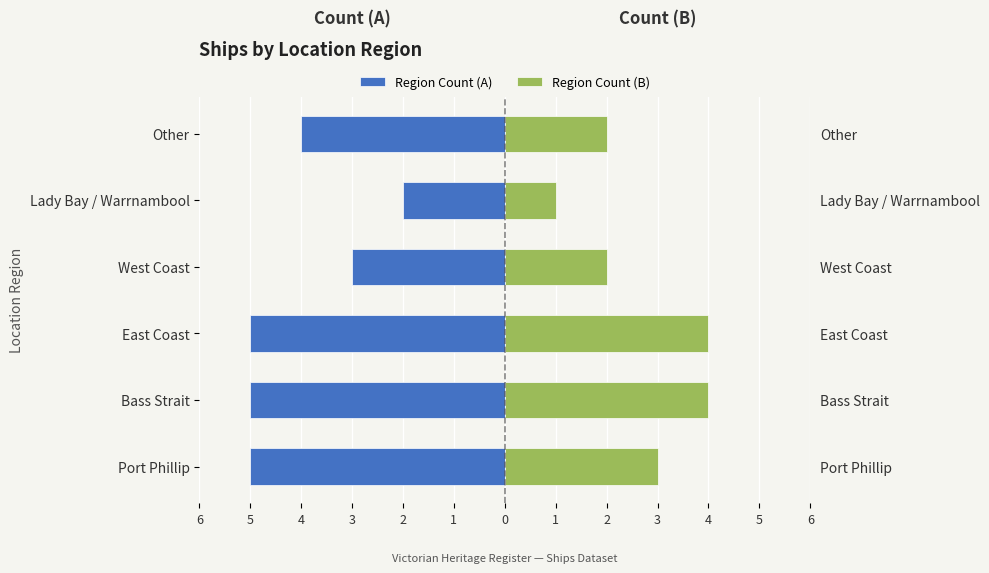

Which series has the largest range (max minus min)?

Region Count (A)